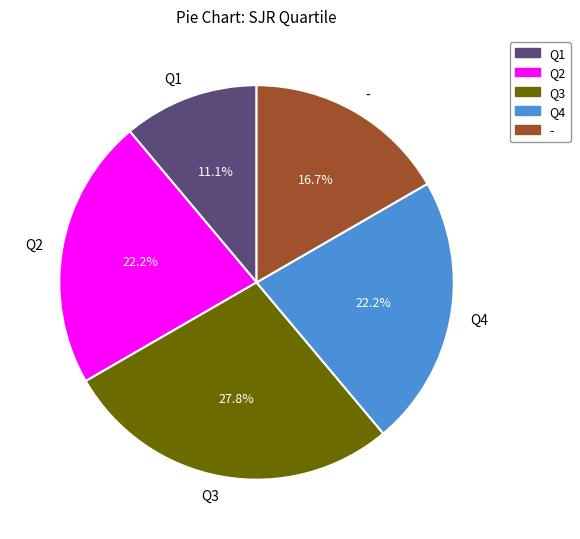

True or false: Q3 accounts for 21% of the total.

False